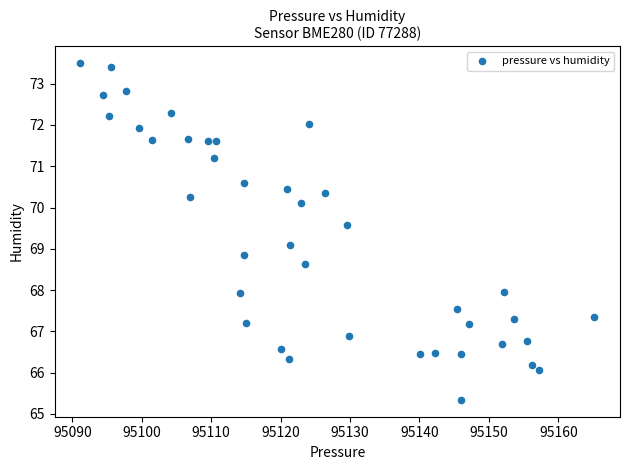

What is the range of Y values (max minus min)?

8.2